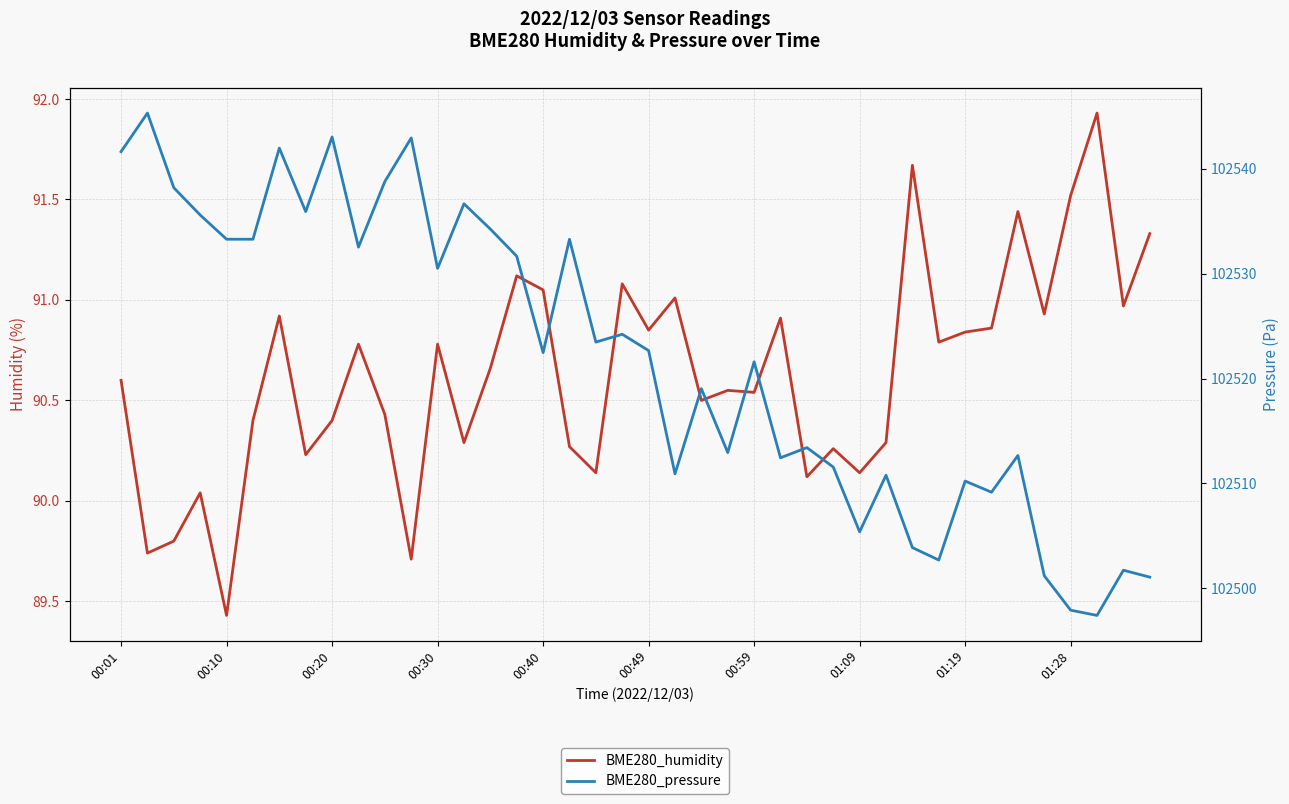

Rank the categories by BME280_humidity value from highest to lowest.

37, 30, 36, 34, 39, 15, 19, 16, 21, 38, 35, 00:59, 25, 33, 20, 32, 31, 01:28, 12, 14, 00:01, 23, 24, 22, 10, 00:49, 01:19, 13, 29, 17, 27, 01:09, 18, 28, 26, 00:30, 00:20, 00:10, 11, 00:40